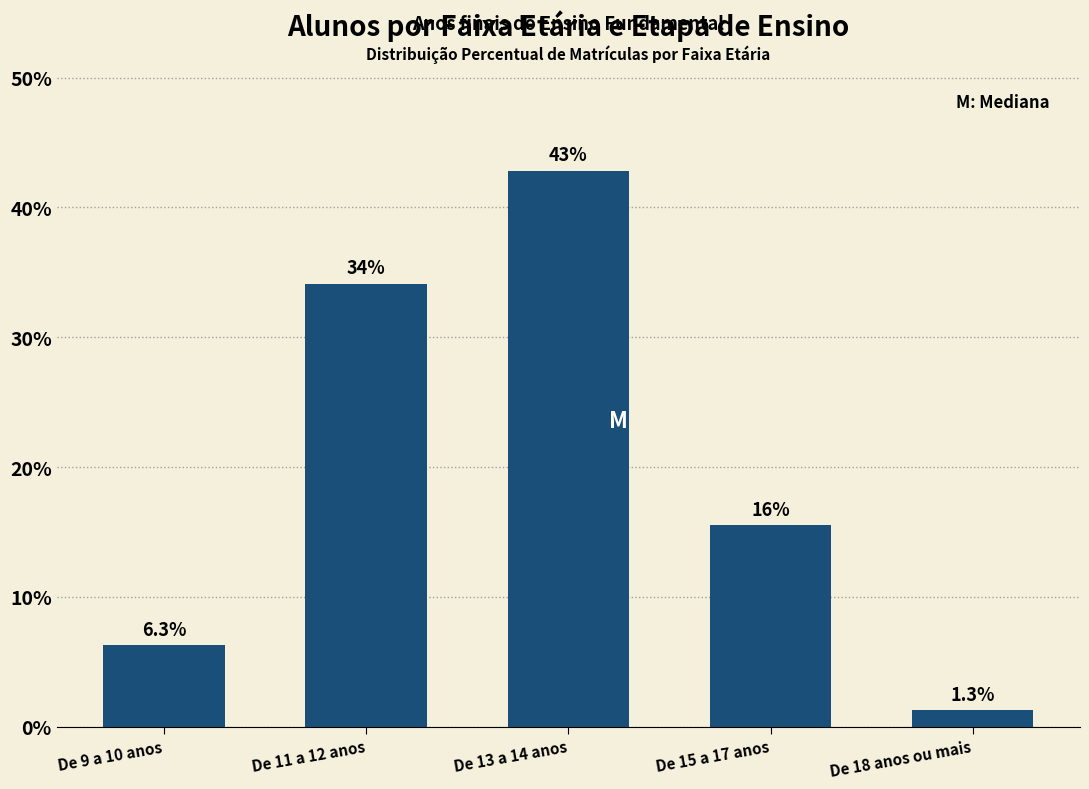

Reading left to right, list all the values displayed in this chart.

6.3	34.1	42.8	15.5	1.3